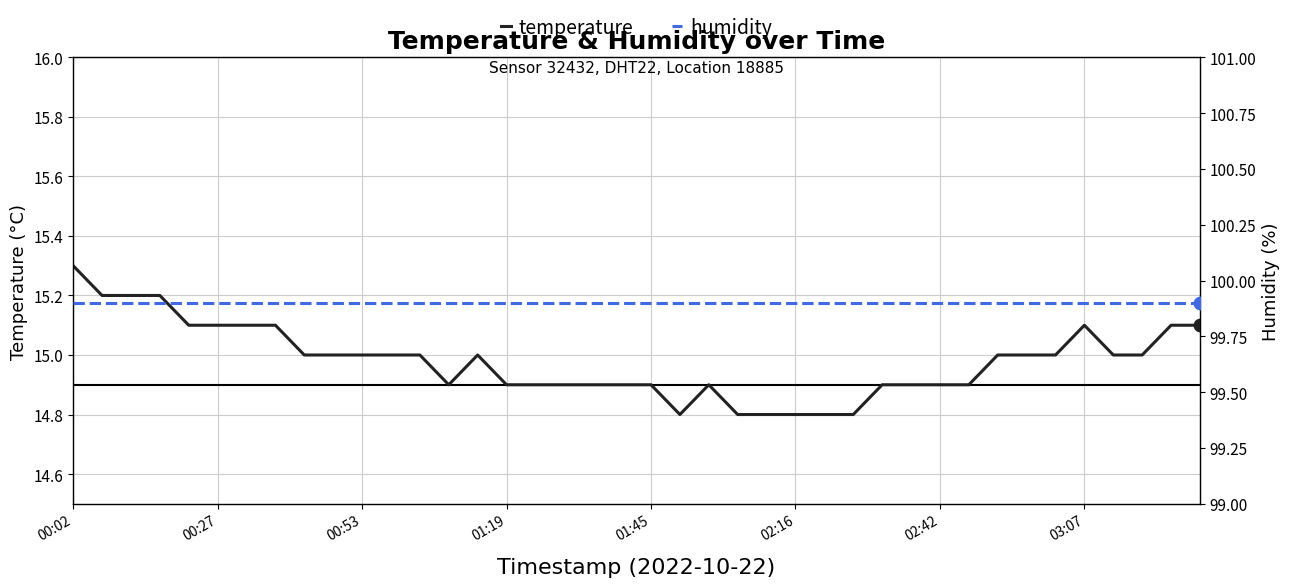

What are all the series names shown in the legend?

temperature, humidity